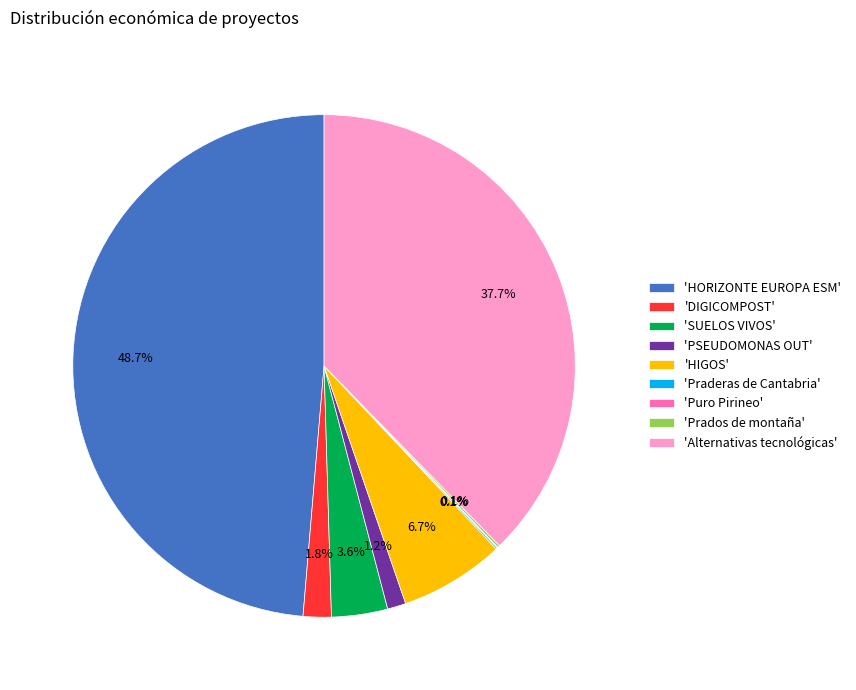

Does 'Alternativas tecnológicas' account for over 50% of the chart?

No